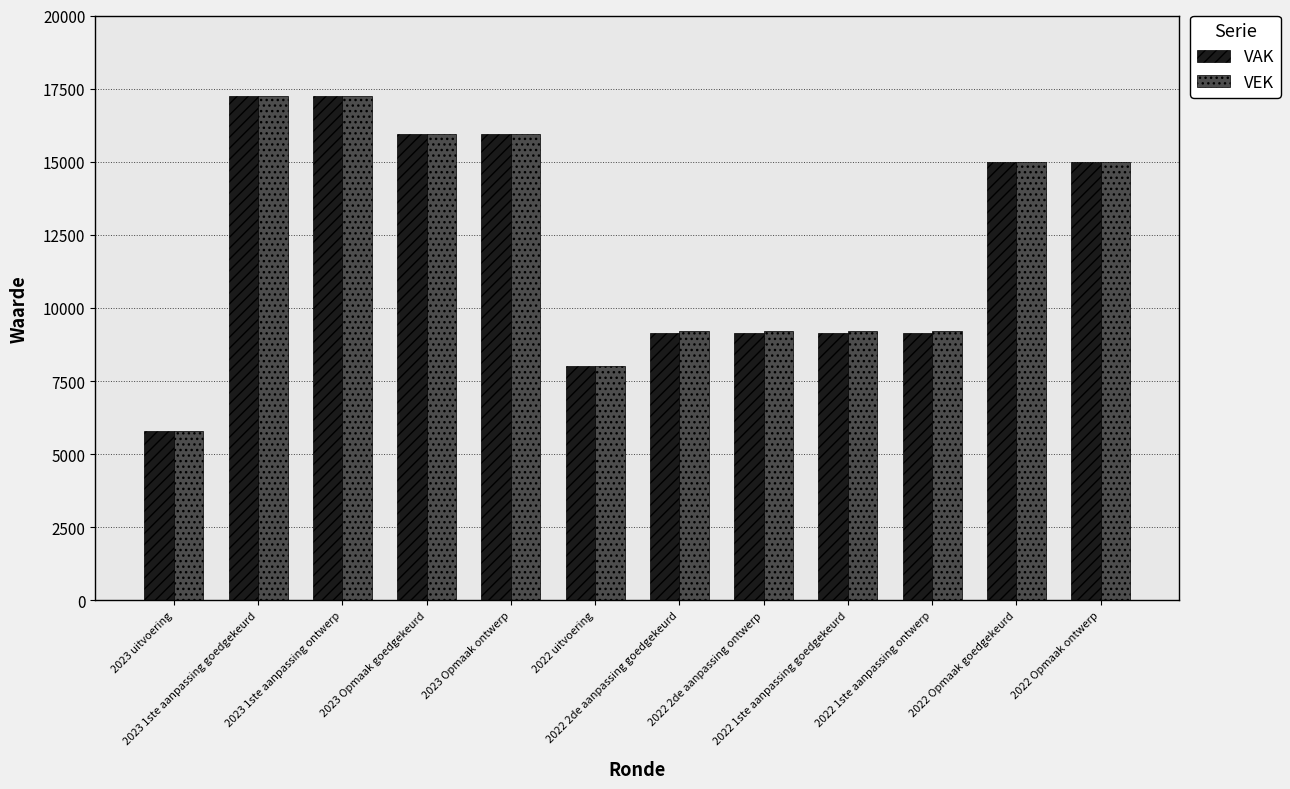

True or false: VEK has a value of 24261 at 2023 Opmaak goedgekeurd.

False